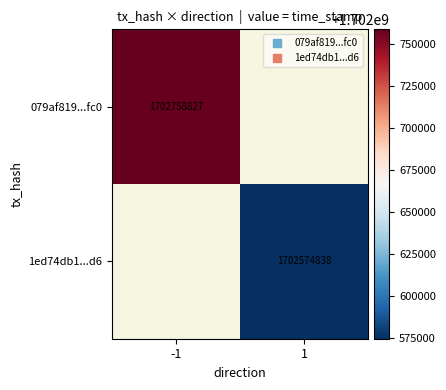

Rank the categories by 1ed74db1...d6 value from lowest to highest.

-1, 1